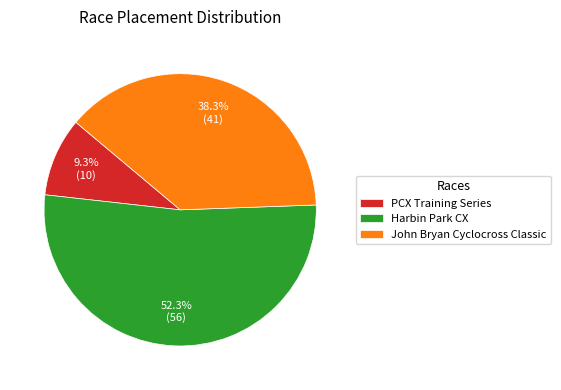

The John Bryan Cyclocross Classic slice represents 38% of the pie. True or false?

True